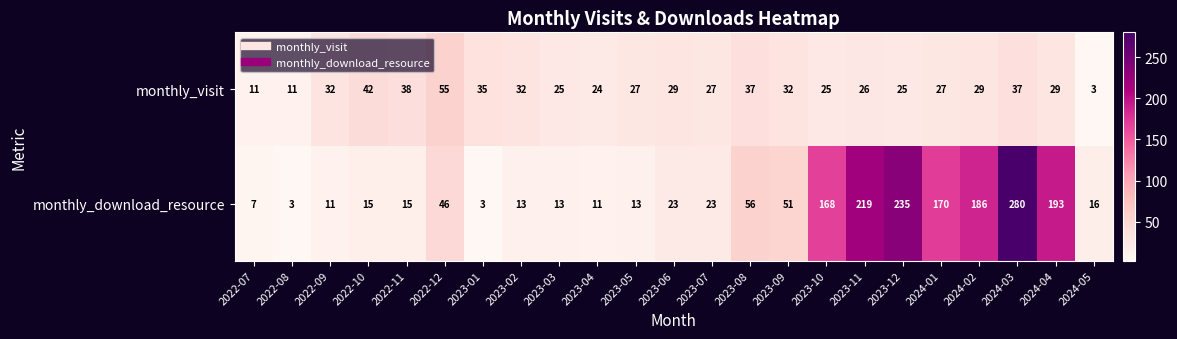

Rank the series by their maximum value, from highest to lowest.

monthly_download_resource, monthly_visit